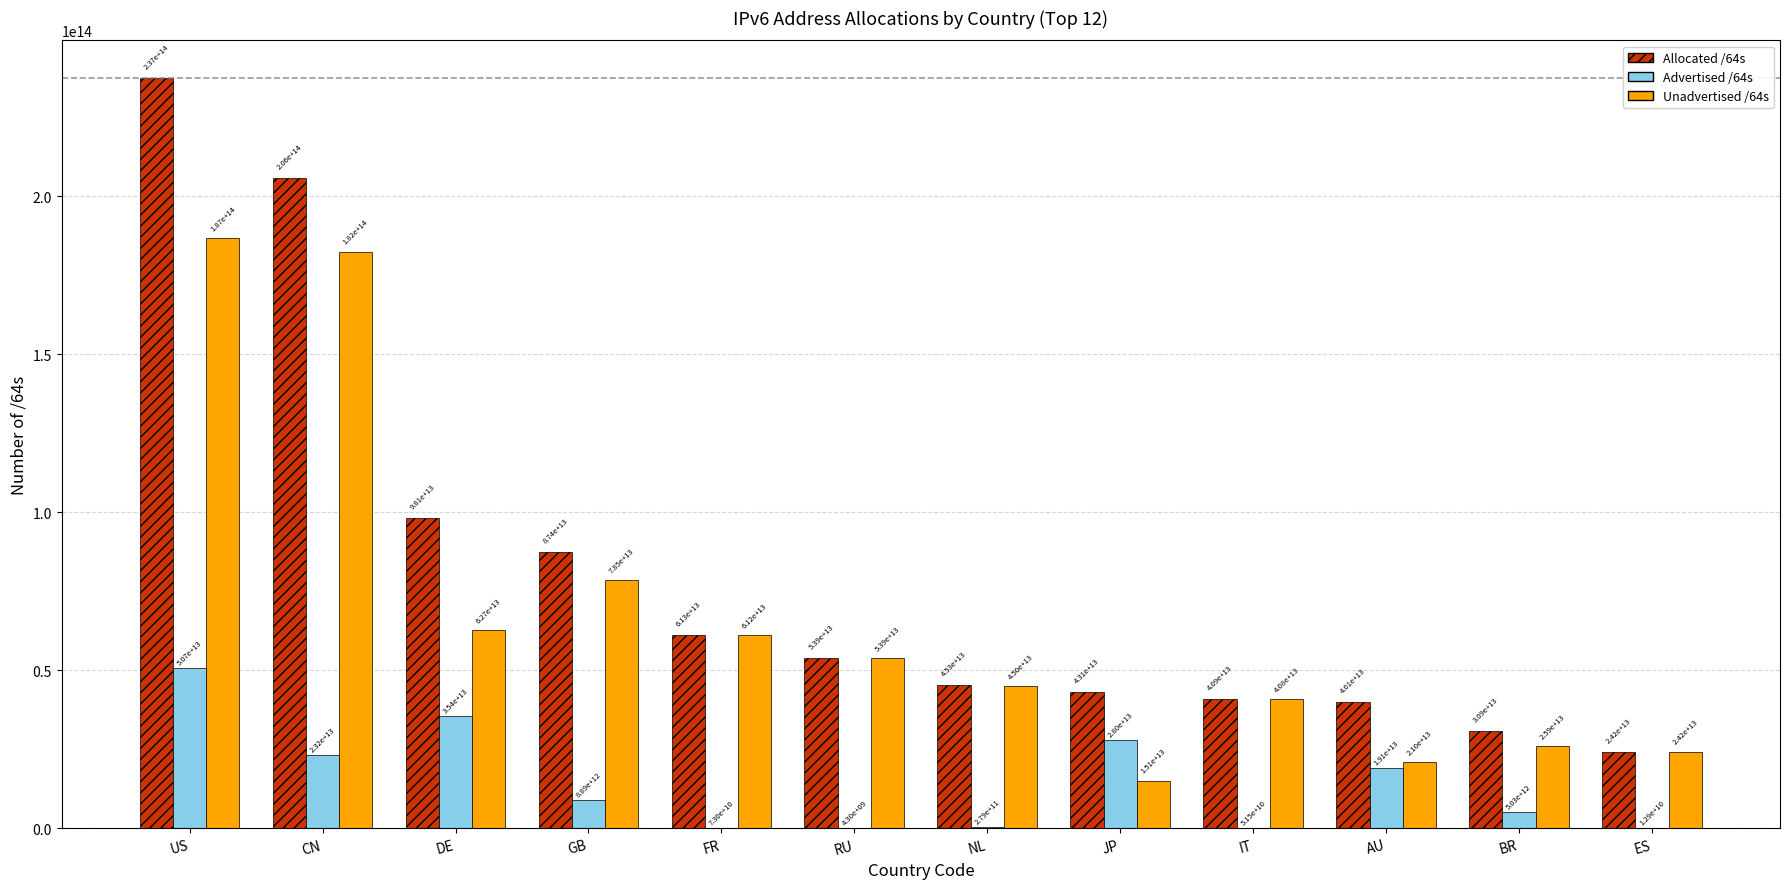

Is the value of Allocated /64s at JP greater than the value of Unadvertised /64s at GB?

No